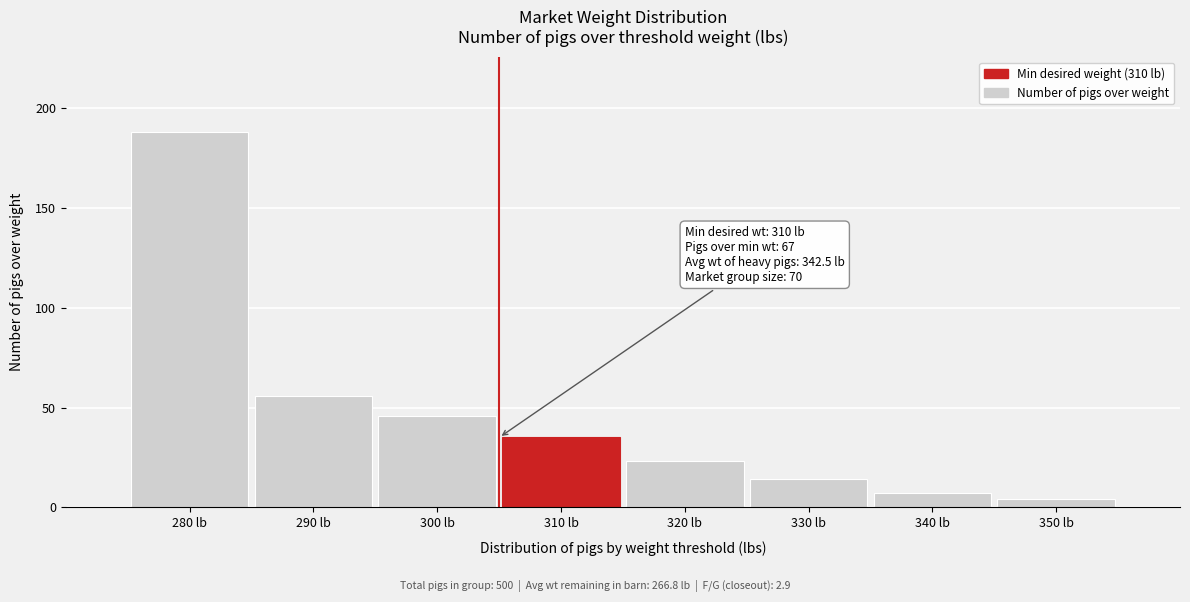

Reading right to left, extract all data points from this chart.

350 lb=4	340 lb=7	330 lb=14	320 lb=23	310 lb=35	300 lb=46	290 lb=56	280 lb=188